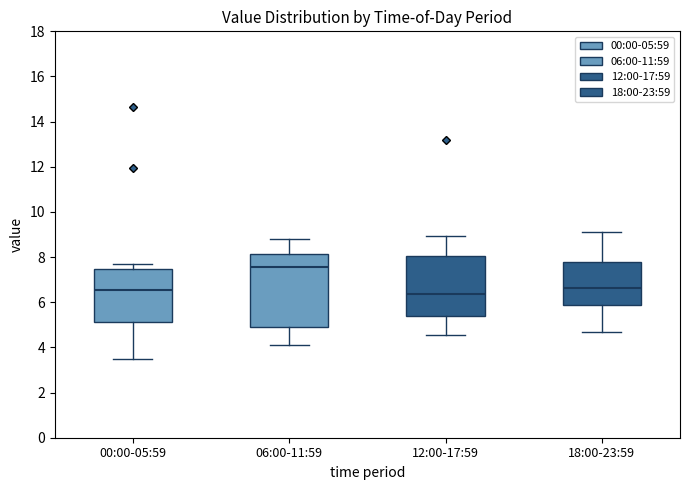

Which box's median line is the highest?

06:00-11:59